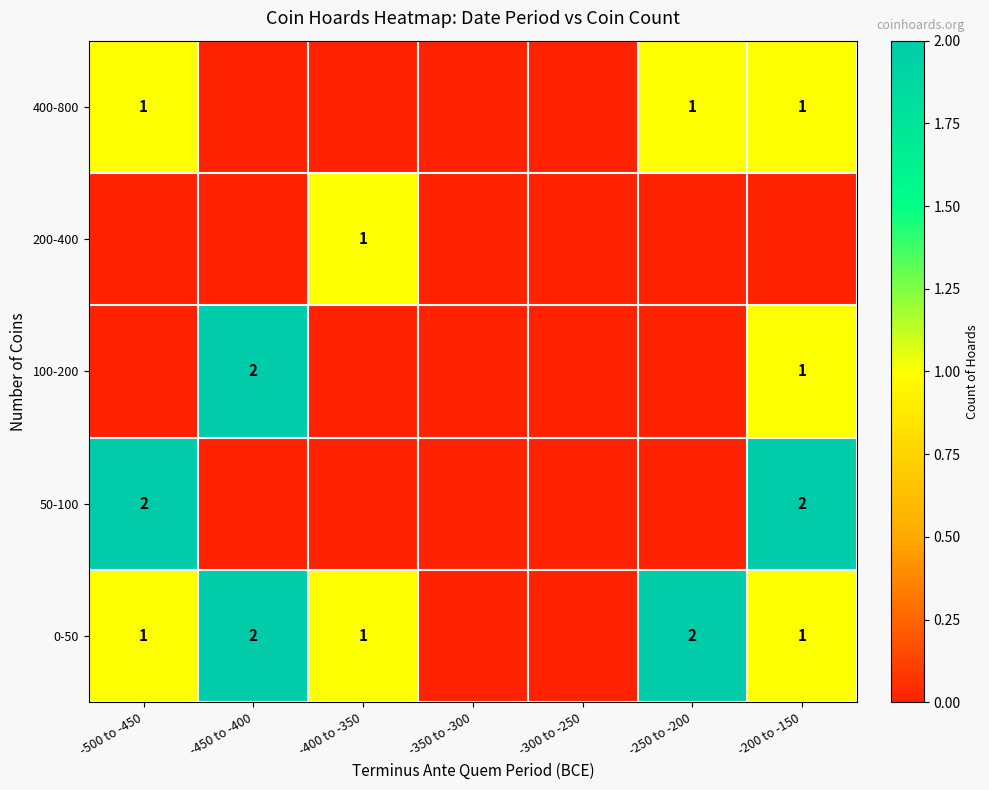

Is it true that 0-50 equals 1 at -500 to -450?

True